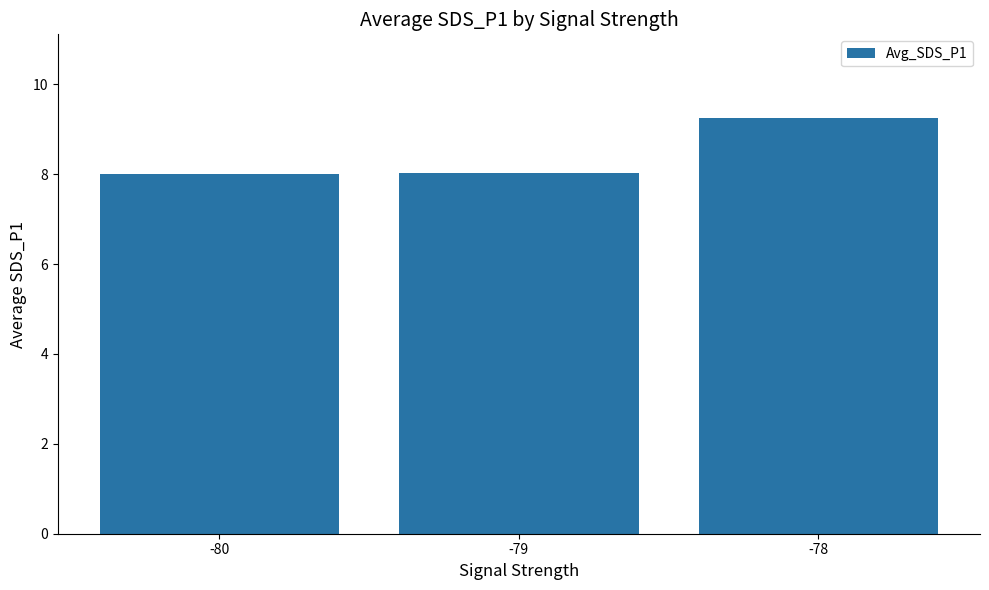

Does the chart contain stacked bars?

No